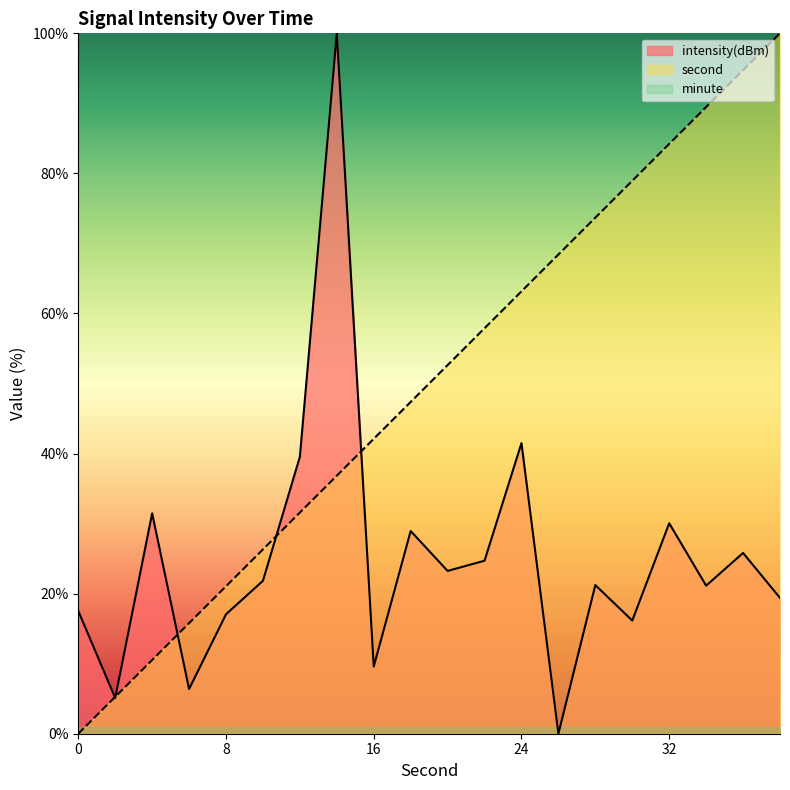

Rank the series by their maximum value, from lowest to highest.

intensity(dBm), second